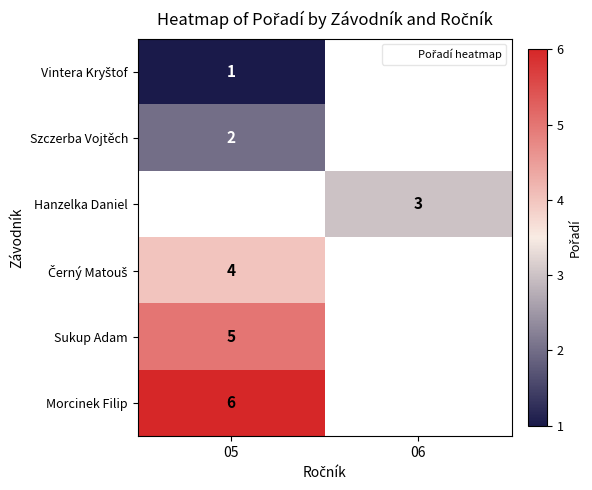

At which label is Vintera Kryštof closest to 1?

05